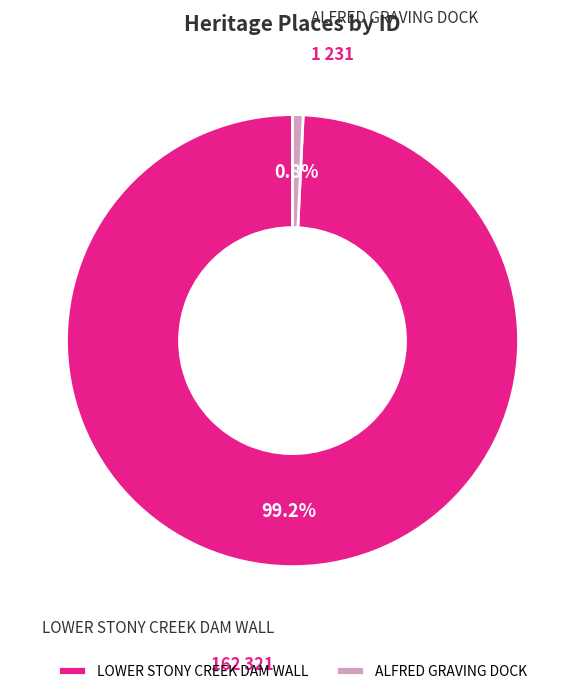

Which slice represents more than half of the pie?

LOWER STONY CREEK DAM WALL